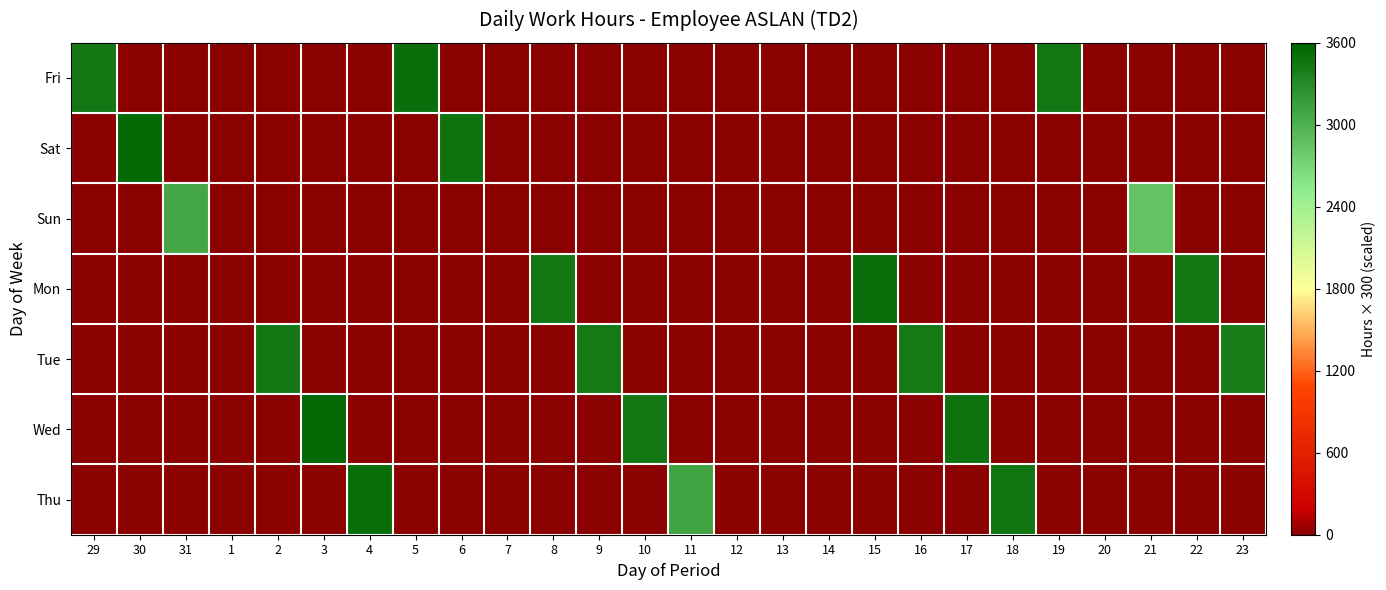

Reading left to right, list all the values displayed in this chart.

Fri: 29=3432.0	30=0.0	31=0.0	1=0.0	2=0.0	3=0.0	4=0.0	5=3507.0	6=0.0	7=0.0	8=0.0	9=0.0	10=0.0	11=0.0	12=0.0	13=0.0	14=0.0	15=0.0	16=0.0	17=0.0	18=0.0	19=3450.0	20=0.0	21=0.0	22=0.0	23=0.0
Sat: 29=0.0	30=3552.0	31=0.0	1=0.0	2=0.0	3=0.0	4=0.0	5=0.0	6=3480.0	7=0.0	8=0.0	9=0.0	10=0.0	11=0.0	12=0.0	13=0.0	14=0.0	15=0.0	16=0.0	17=0.0	18=0.0	19=0.0	20=0.0	21=0.0	22=0.0	23=0.0
Sun: 29=0.0	30=0.0	31=3072.0	1=0.0	2=0.0	3=0.0	4=0.0	5=0.0	6=0.0	7=0.0	8=0.0	9=0.0	10=0.0	11=0.0	12=0.0	13=0.0	14=0.0	15=0.0	16=0.0	17=0.0	18=0.0	19=0.0	20=0.0	21=2850.0	22=0.0	23=0.0
Mon: 29=0.0	30=0.0	31=0.0	1=0.0	2=0.0	3=0.0	4=0.0	5=0.0	6=0.0	7=0.0	8=3459.0	9=0.0	10=0.0	11=0.0	12=0.0	13=0.0	14=0.0	15=3519.0	16=0.0	17=0.0	18=0.0	19=0.0	20=0.0	21=0.0	22=3435.0	23=0.0
Tue: 29=0.0	30=0.0	31=0.0	1=0.0	2=3438.0	3=0.0	4=0.0	5=0.0	6=0.0	7=0.0	8=0.0	9=3429.0	10=0.0	11=0.0	12=0.0	13=0.0	14=0.0	15=0.0	16=3426.0	17=0.0	18=0.0	19=0.0	20=0.0	21=0.0	22=0.0	23=3393.0
Wed: 29=0.0	30=0.0	31=0.0	1=0.0	2=0.0	3=3564.0	4=0.0	5=0.0	6=0.0	7=0.0	8=0.0	9=0.0	10=3438.0	11=0.0	12=0.0	13=0.0	14=0.0	15=0.0	16=0.0	17=3480.0	18=0.0	19=0.0	20=0.0	21=0.0	22=0.0	23=0.0
Thu: 29=0.0	30=0.0	31=0.0	1=0.0	2=0.0	3=0.0	4=3522.0	5=0.0	6=0.0	7=0.0	8=0.0	9=0.0	10=0.0	11=3096.0	12=0.0	13=0.0	14=0.0	15=0.0	16=0.0	17=0.0	18=3465.0	19=0.0	20=0.0	21=0.0	22=0.0	23=0.0